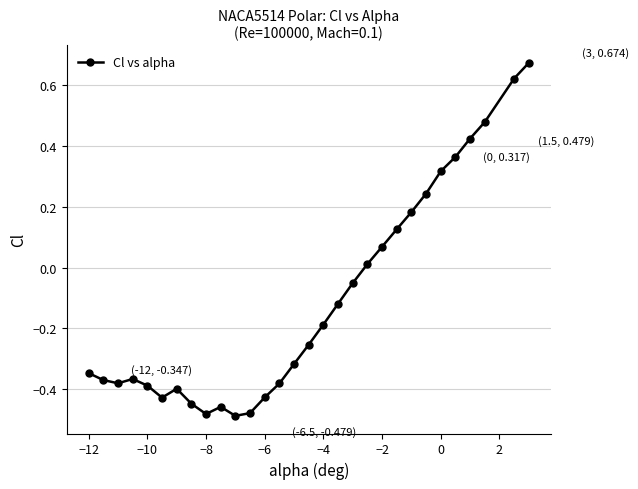

True or false: there are more than 0 points higher than both neighbors.

True